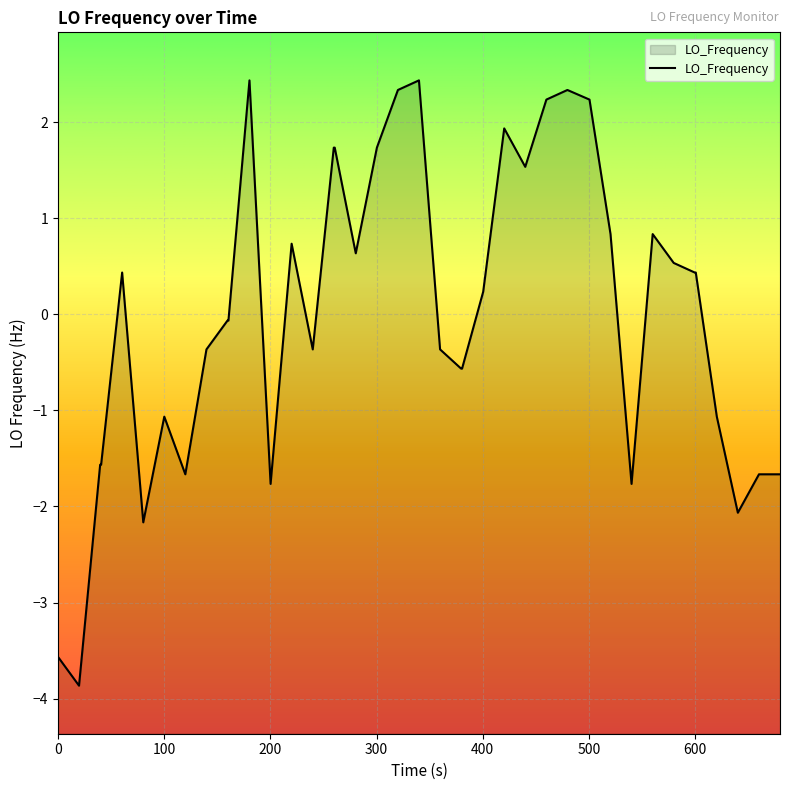

True or false: the data shows 1.4 at 27.

False